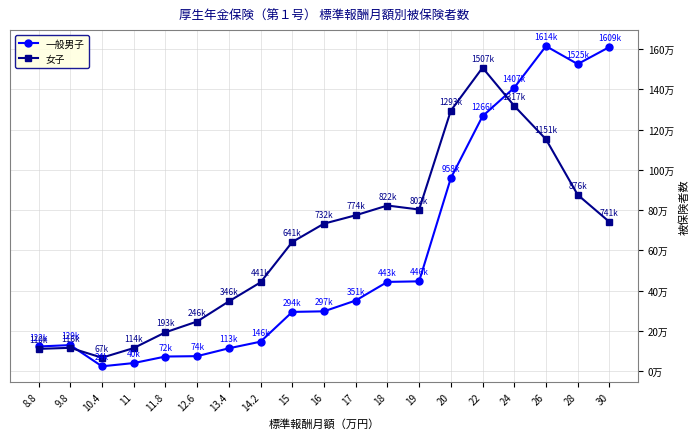

Read the 女子 value at 11.8, to the nearest 10.

193190